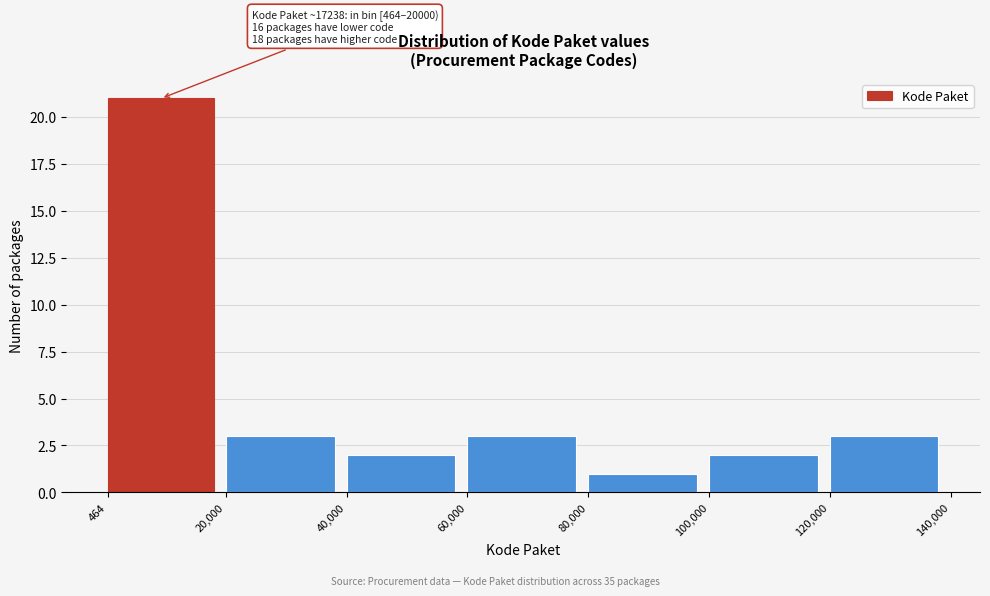

Over which range of the x-axis is the bar tallest?

464 to 20,000